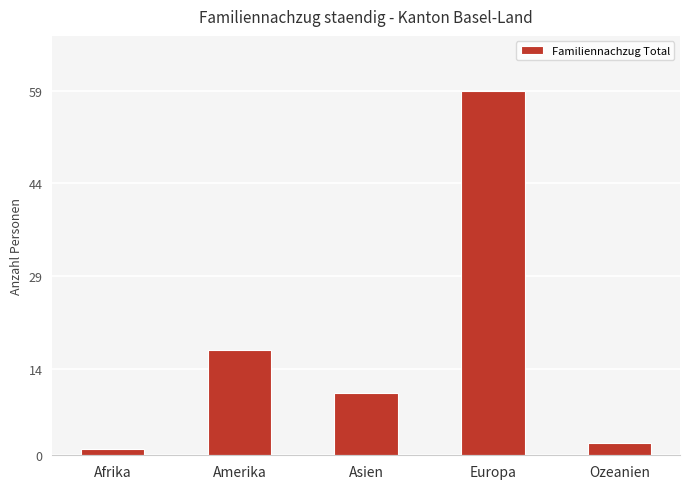

What is the value of the 4th bar from the left?

59